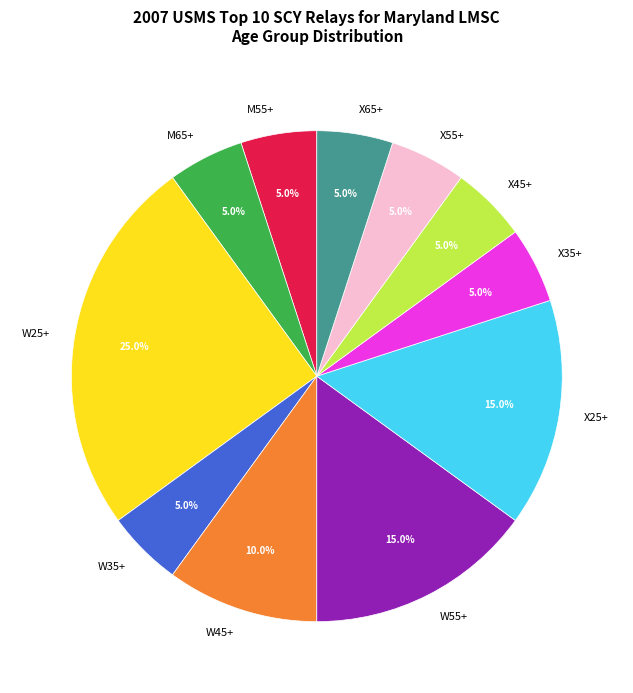

Approximately how many times larger is the value at W45+ compared to M65+?

2.0